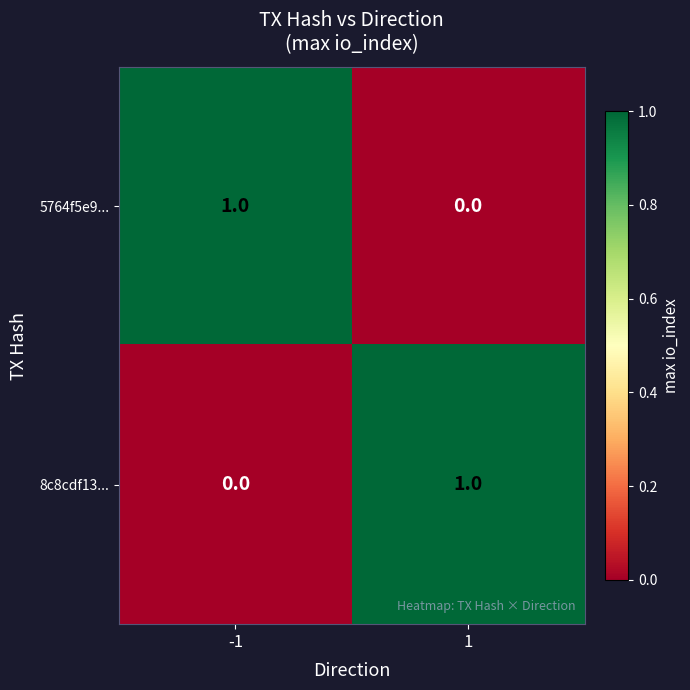

Rank the categories by 8c8cdf13... value from highest to lowest.

1, -1